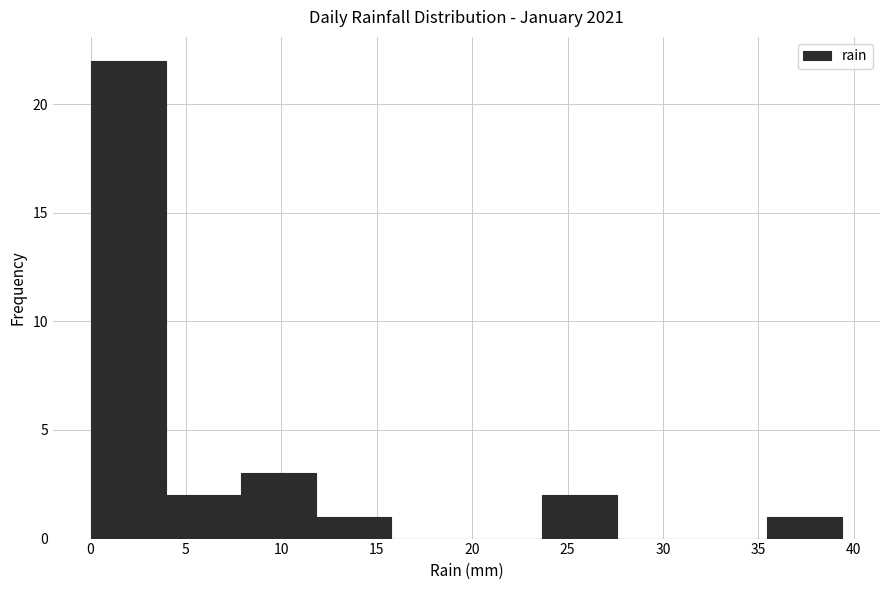

How tall is the bar that spans 4.0 to 8.0 on the x-axis? Neither the bar edges nor the heights are printed on the chart, so give them approximately, as read against the axes.

2